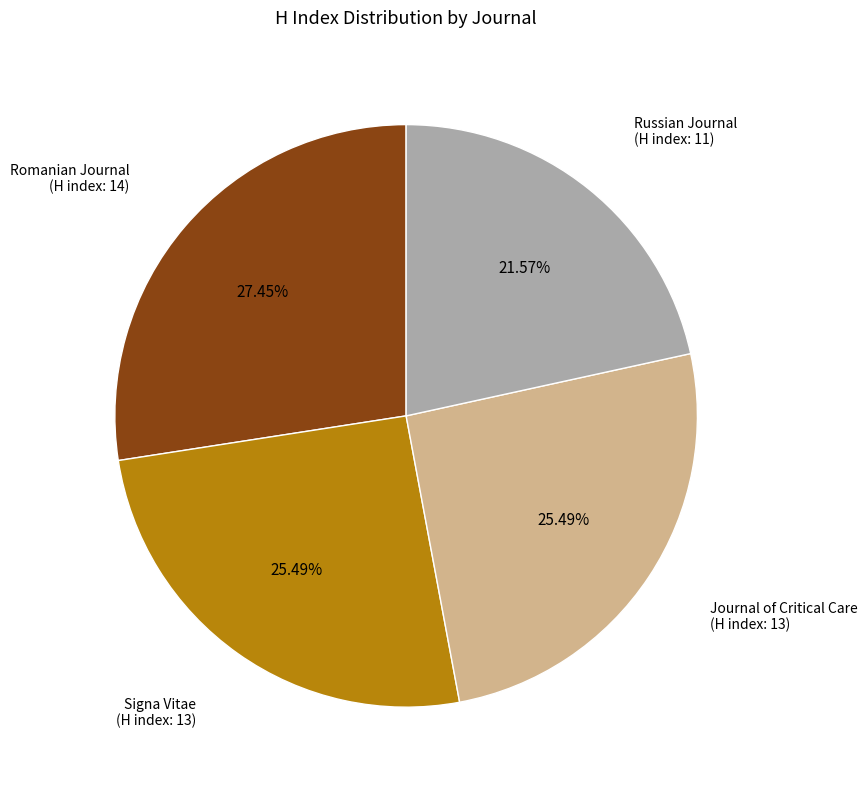

How many segments does this pie chart have?

4